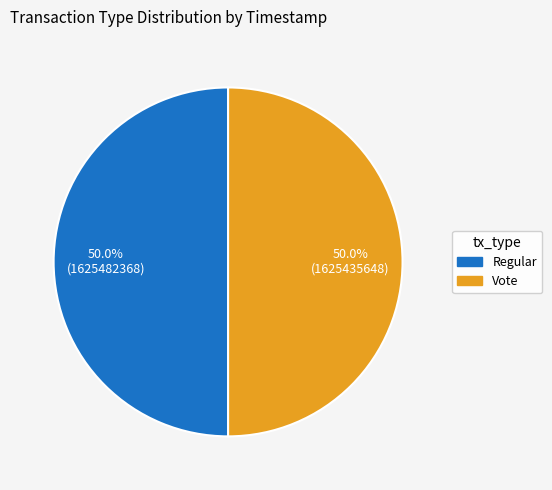

Combined, what portion of the pie is Vote and Regular?

100.0%